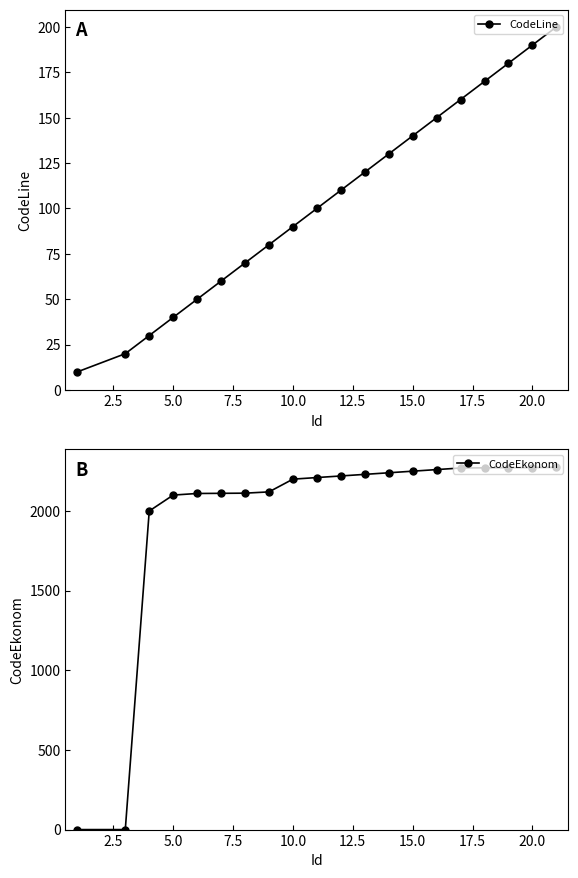

What is the highest value of the CodeLine series?

200